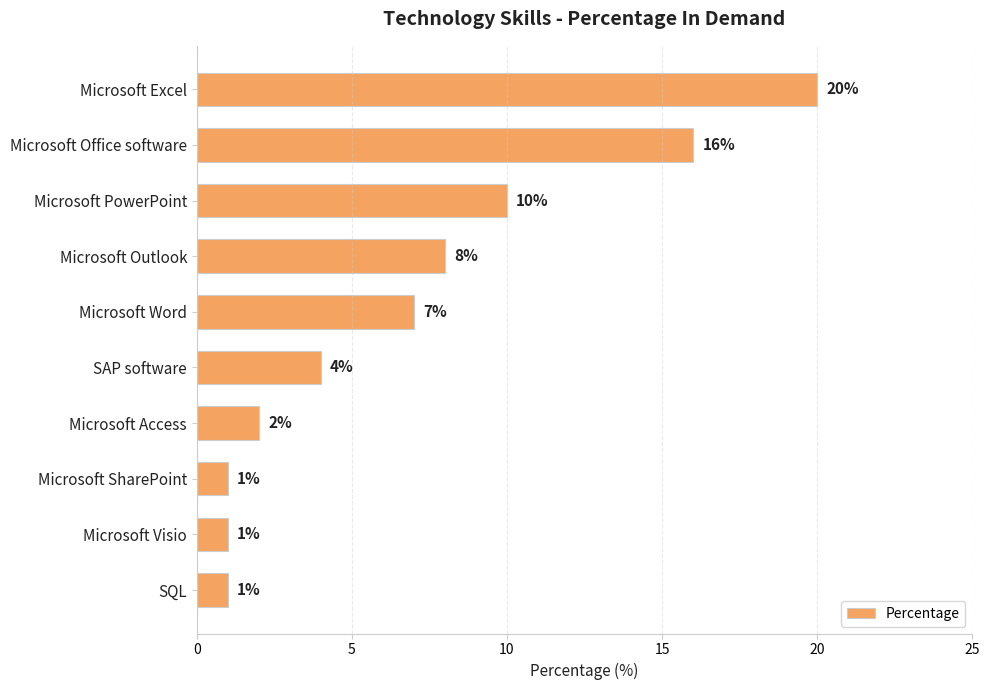

What is the change in value from Microsoft Outlook to SAP software?

-4